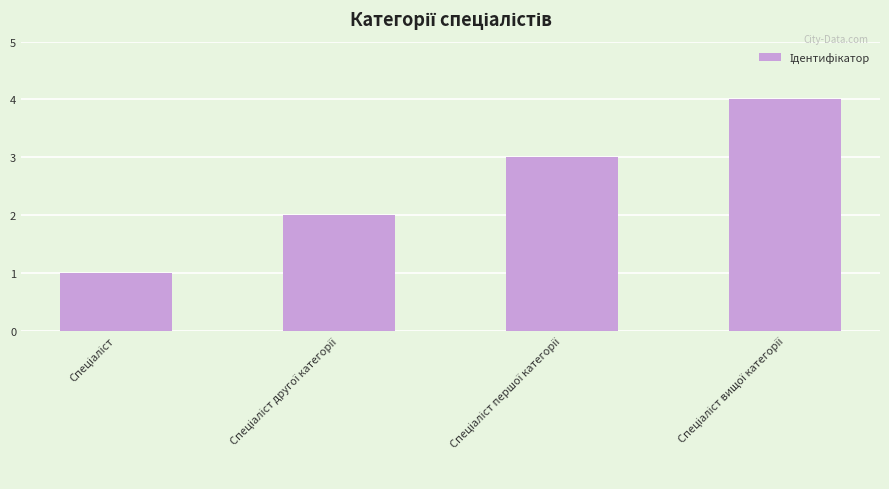

What is the greatest value displayed?

4